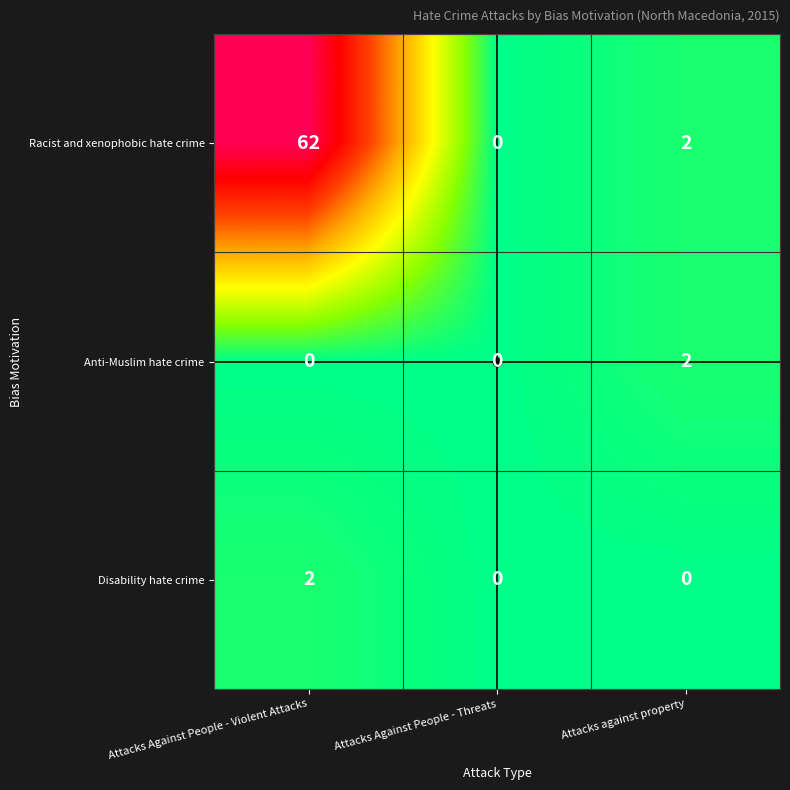

Count the Anti-Muslim hate crime values in the range 0 to 2.

3